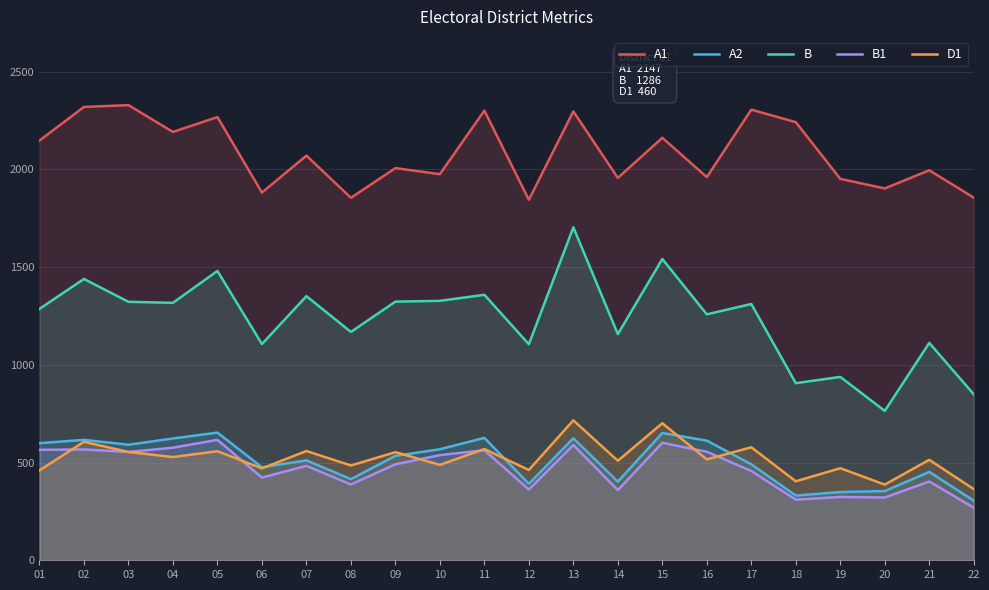

In B, how many points are lower than both neighbors (excluding endpoints)?

8